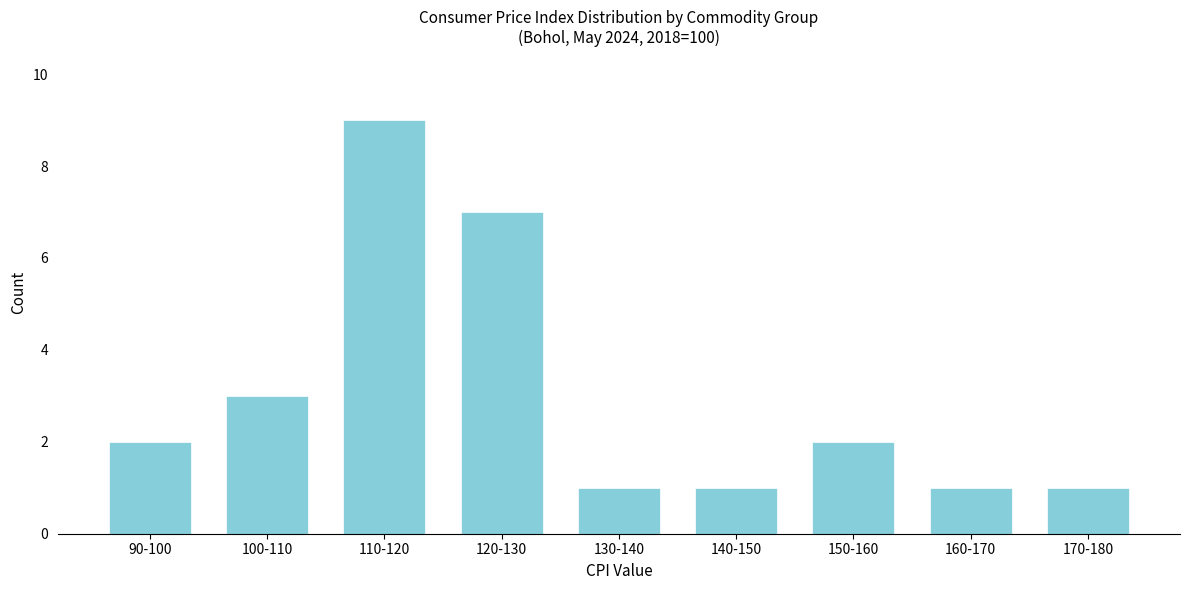

Reading left to right, extract all data points from this chart.

90-100=2	100-110=3	110-120=9	120-130=7	130-140=1	140-150=1	150-160=2	160-170=1	170-180=1